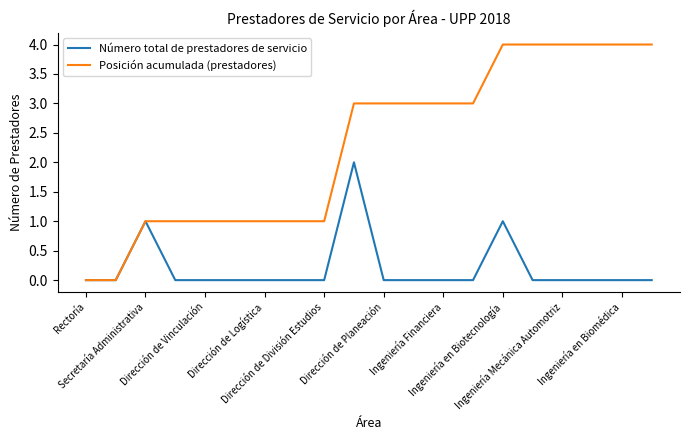

What is the difference between the second highest and second lowest values in the Número total de prestadores de servicio series?

1